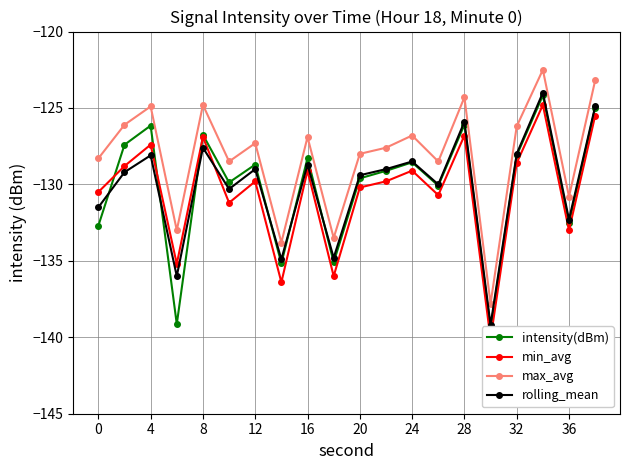

What is the difference between the maximum and minimum values in the intensity(dBm) series?

15.2